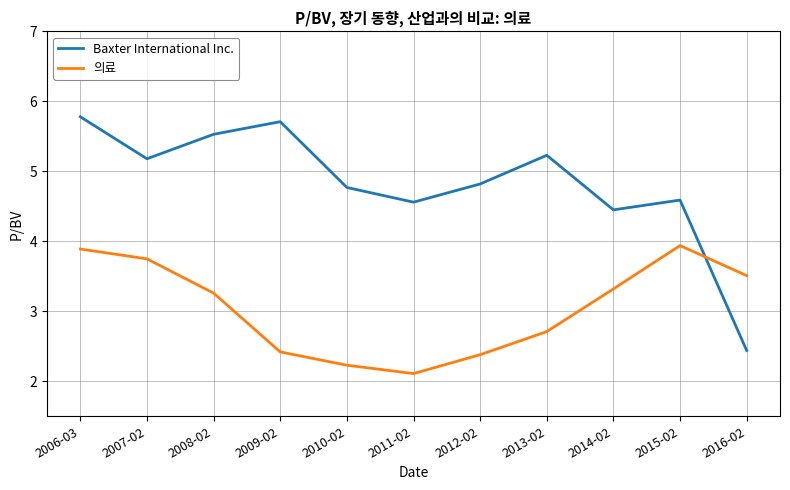

What value does the 의료 series have at 2006-03?

3.9